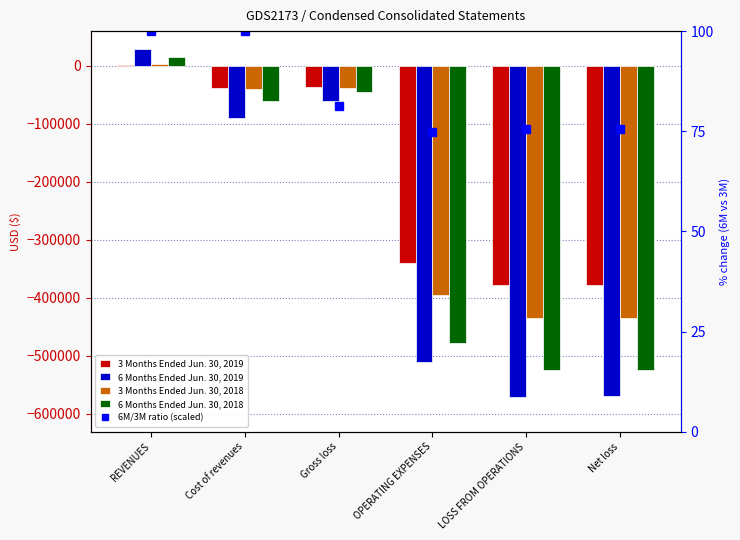

The value of 3 Months Ended Jun. 30, 2018 at REVENUES is 3328.8. True or false?

False